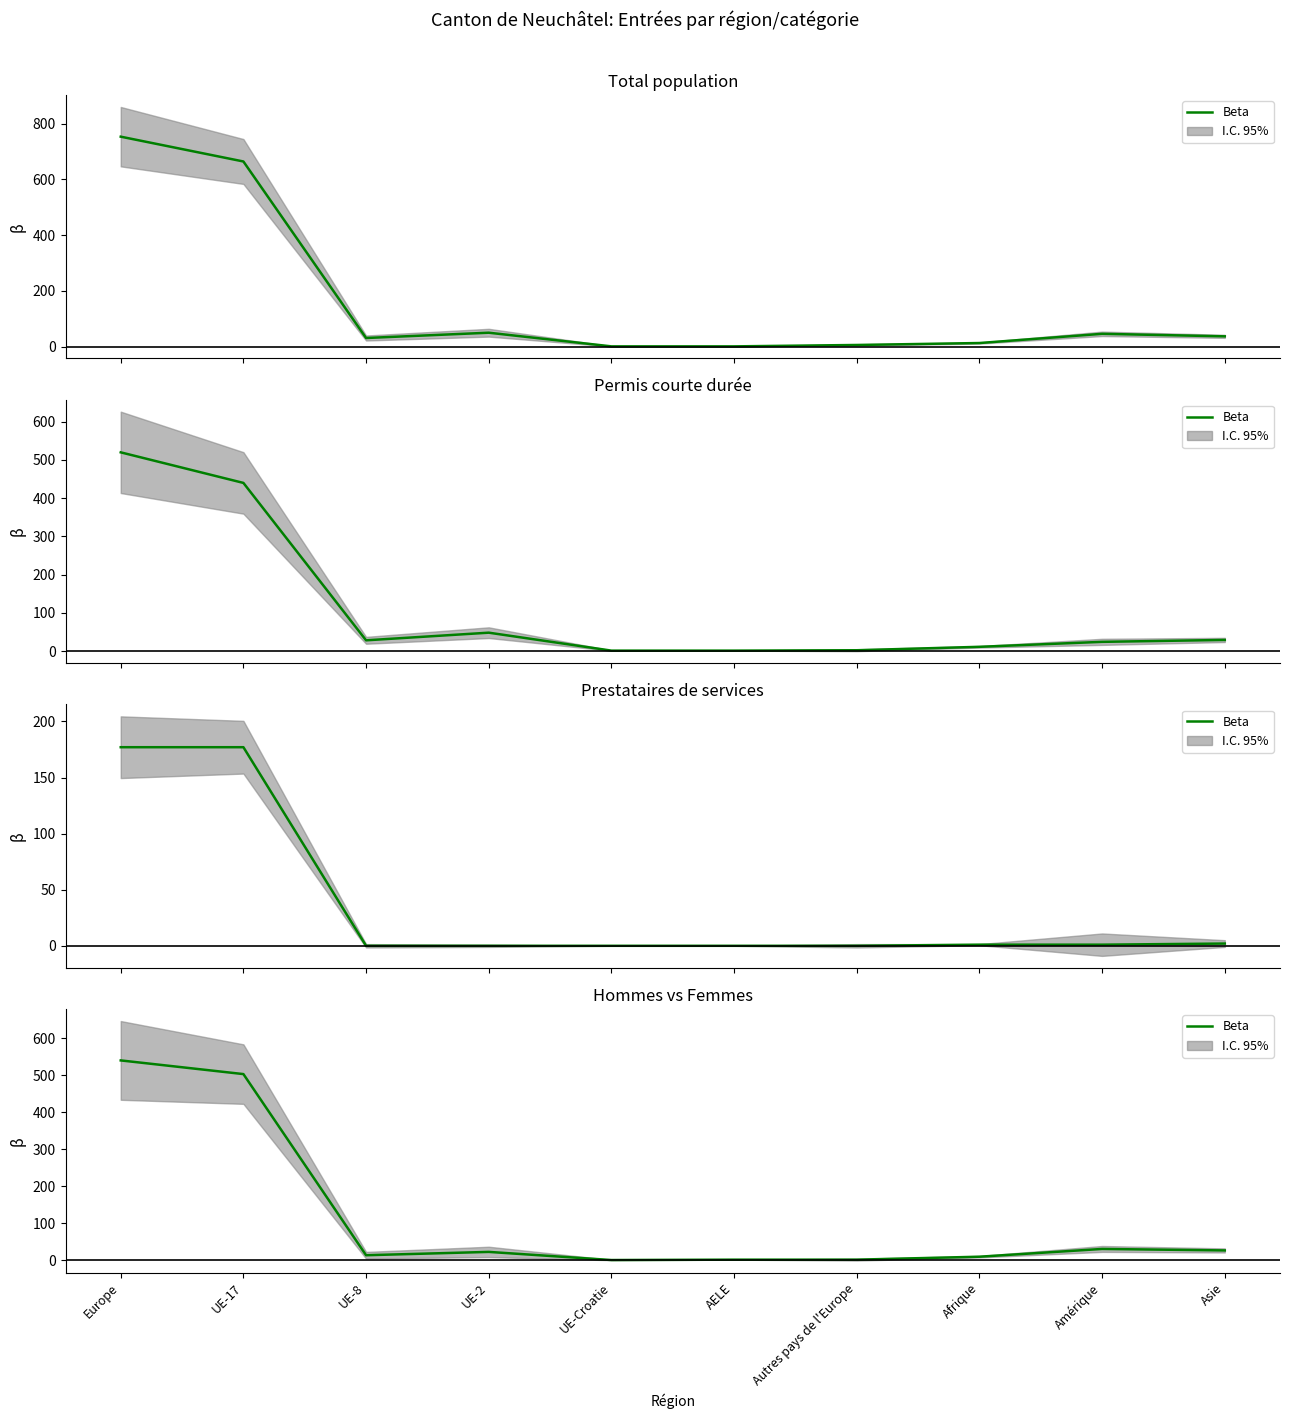

What is the value of the 3rd point from the left?

13